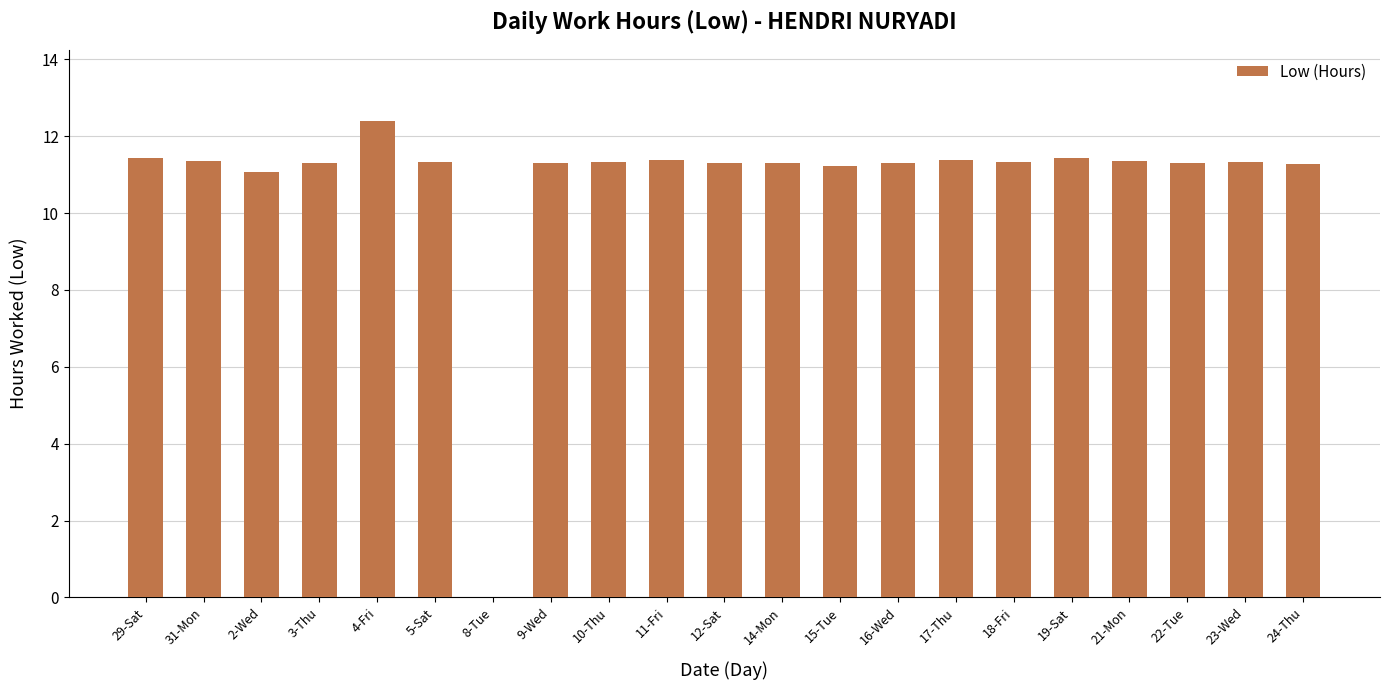

The value at 3-Thu is 11.3. True or false?

True